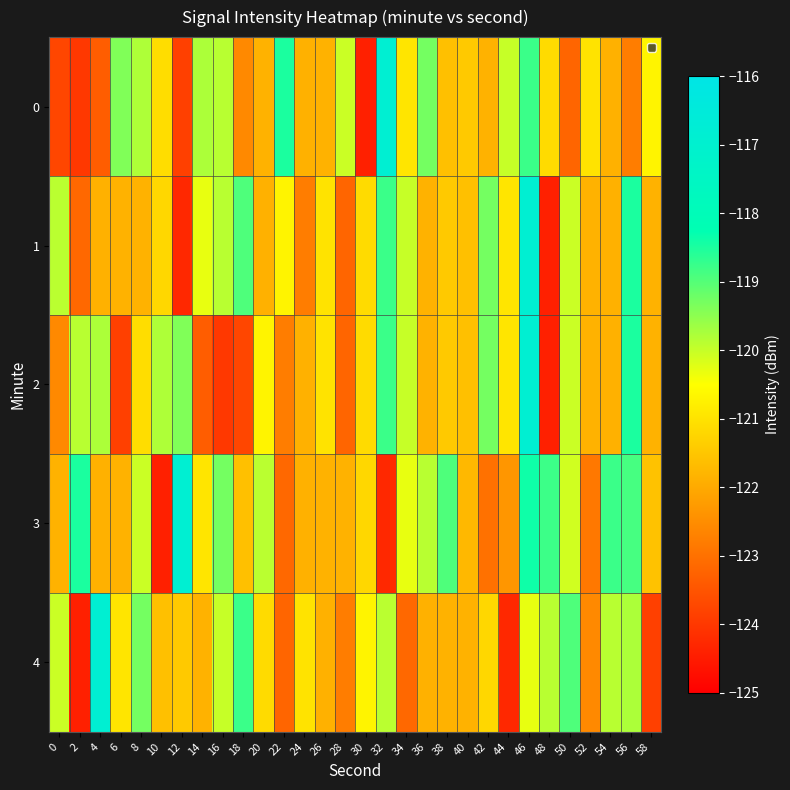

What is the spread (max minus min) of values at 6?

4.5